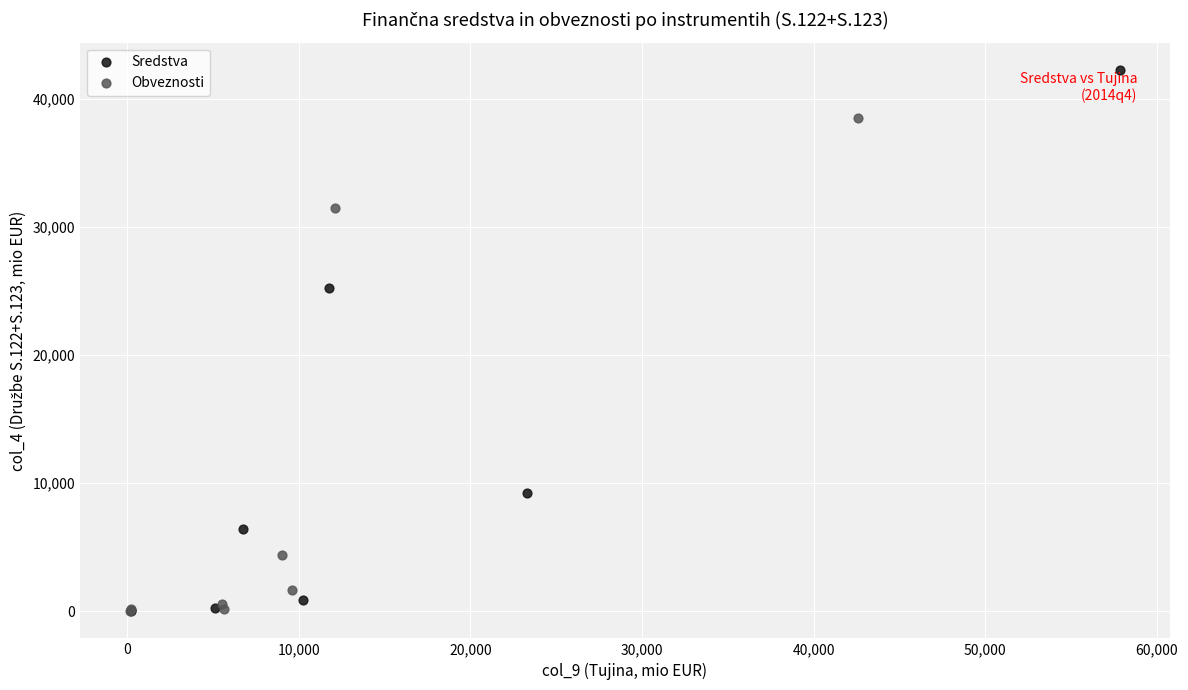

Which series has the widest spread of Y values?

Sredstva